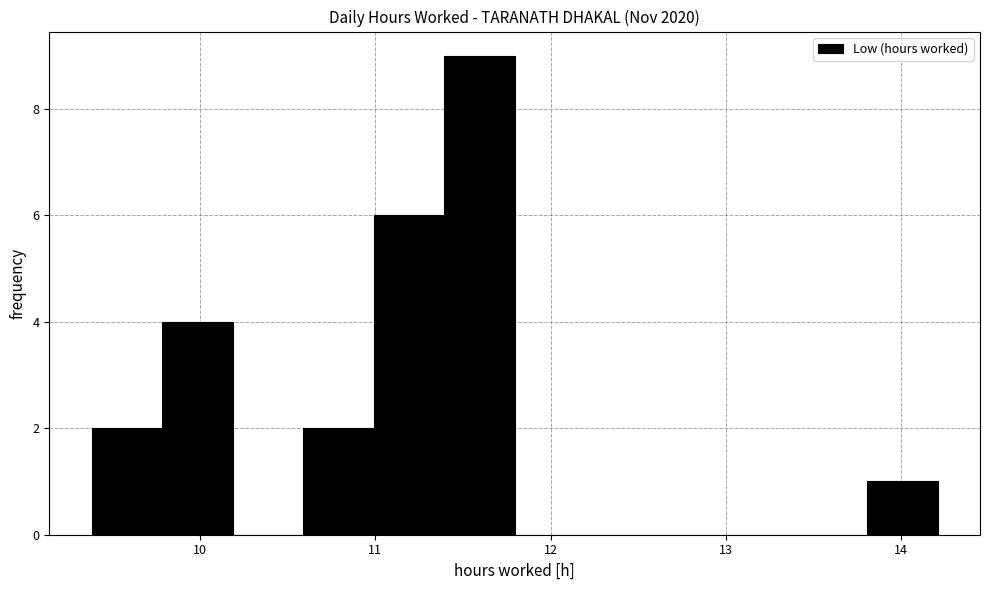

Reading left to right, list every bar in this chart as the range it spans on the x-axis followed by its height. Neither the bar edges nor the heights are printed on the chart, so give them approximately, as read against the axes.

9.4 to 9.8: 2
9.8 to 10.2: 4
10.2 to 10.6: 0
10.6 to 11.0: 2
11.0 to 11.4: 6
11.4 to 11.8: 9
11.8 to 12.2: 0
12.2 to 12.6: 0
12.6 to 13.0: 0
13.0 to 13.4: 0
13.4 to 13.8: 0
13.8 to 14.2: 1